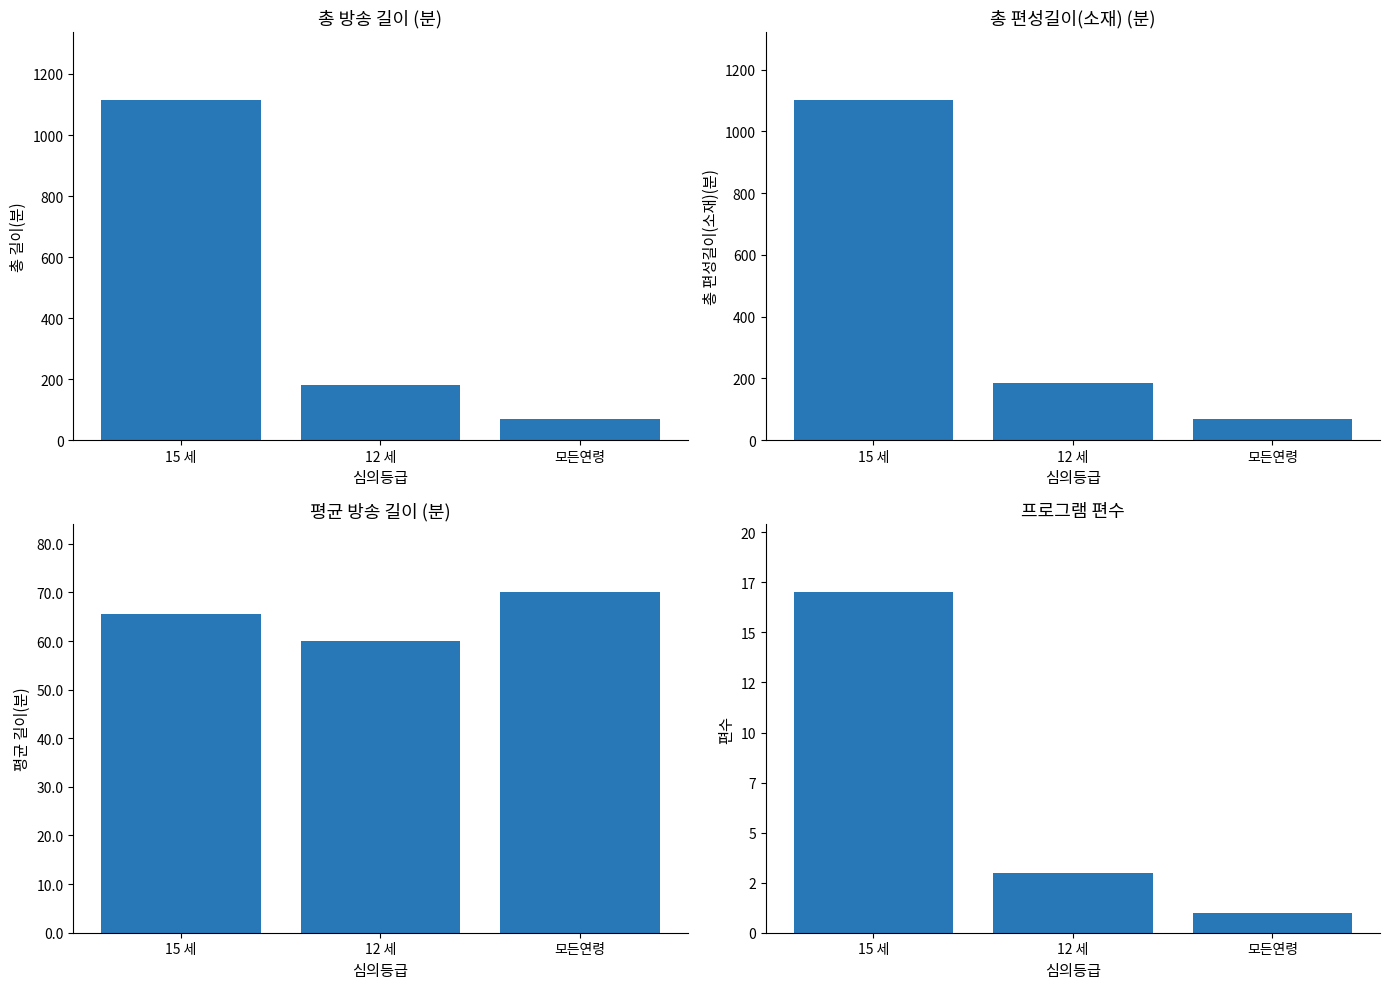

Which category has the lowest value across all series?

모든연령